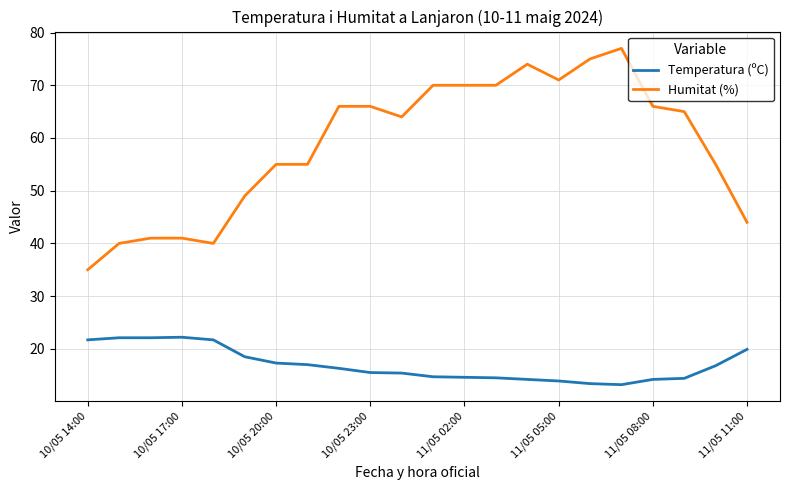

Rank the series by their maximum value, from highest to lowest.

Humitat (%), Temperatura (ºC)